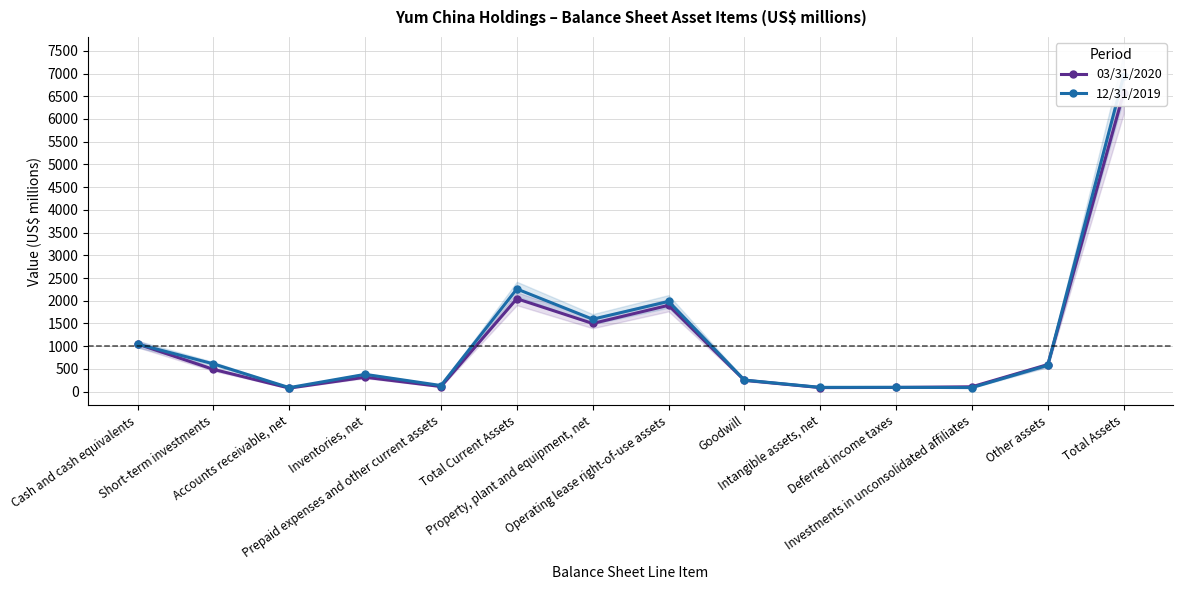

True or false: 03/31/2020 and 12/31/2019 cross at least once.

True